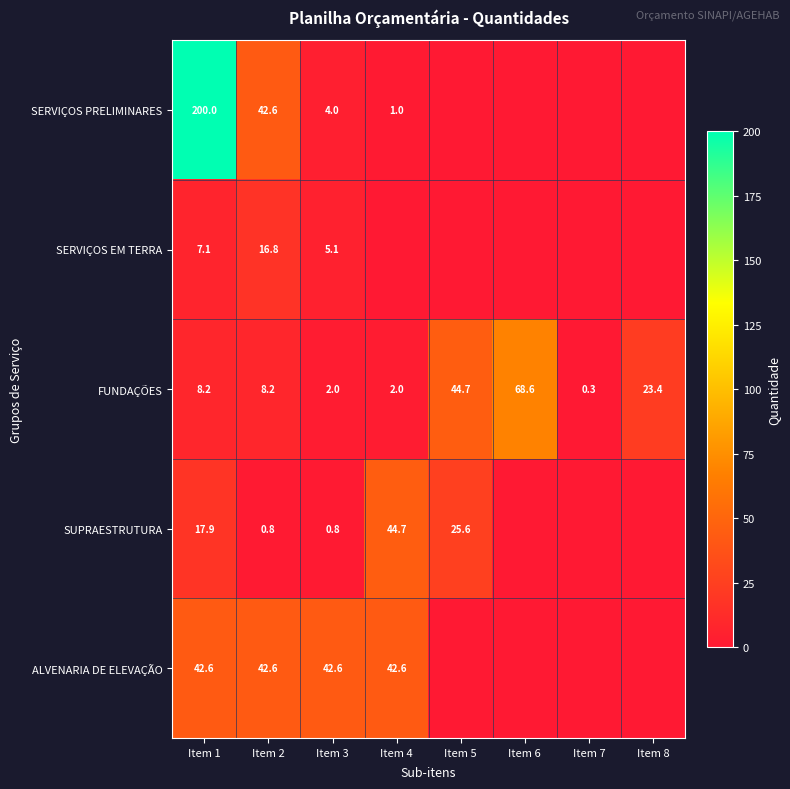

What is the spread (max minus min) of values at Item 2?

41.8